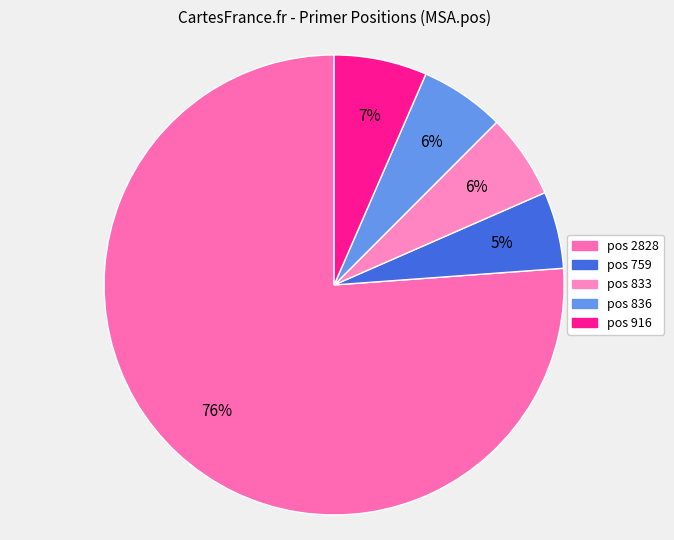

Is there a majority slice in this chart?

Yes